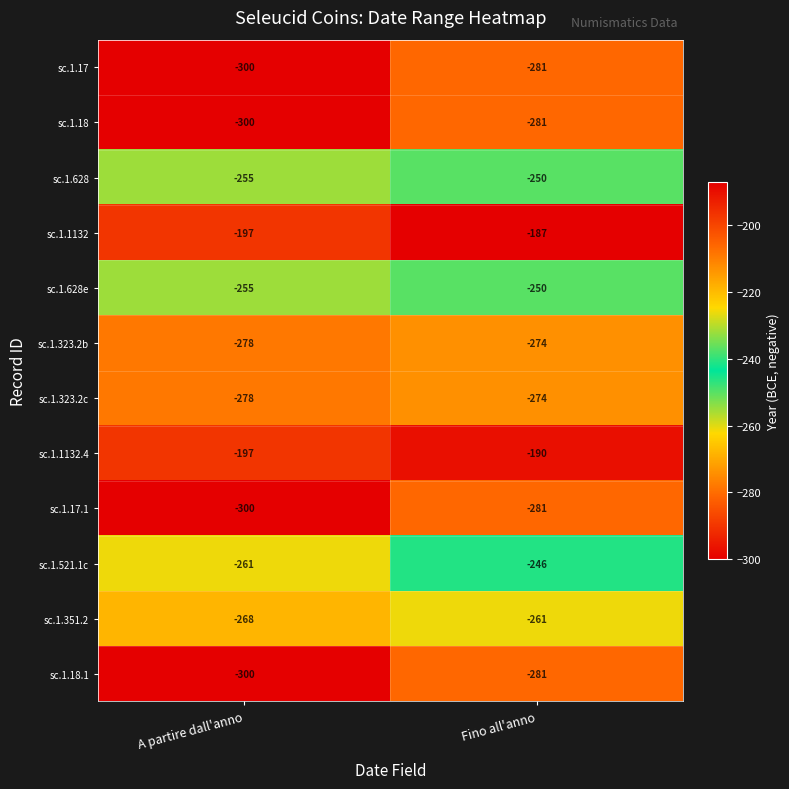

Rank the categories by sc.1.17.1 value from highest to lowest.

Fino all'anno, A partire dall'anno